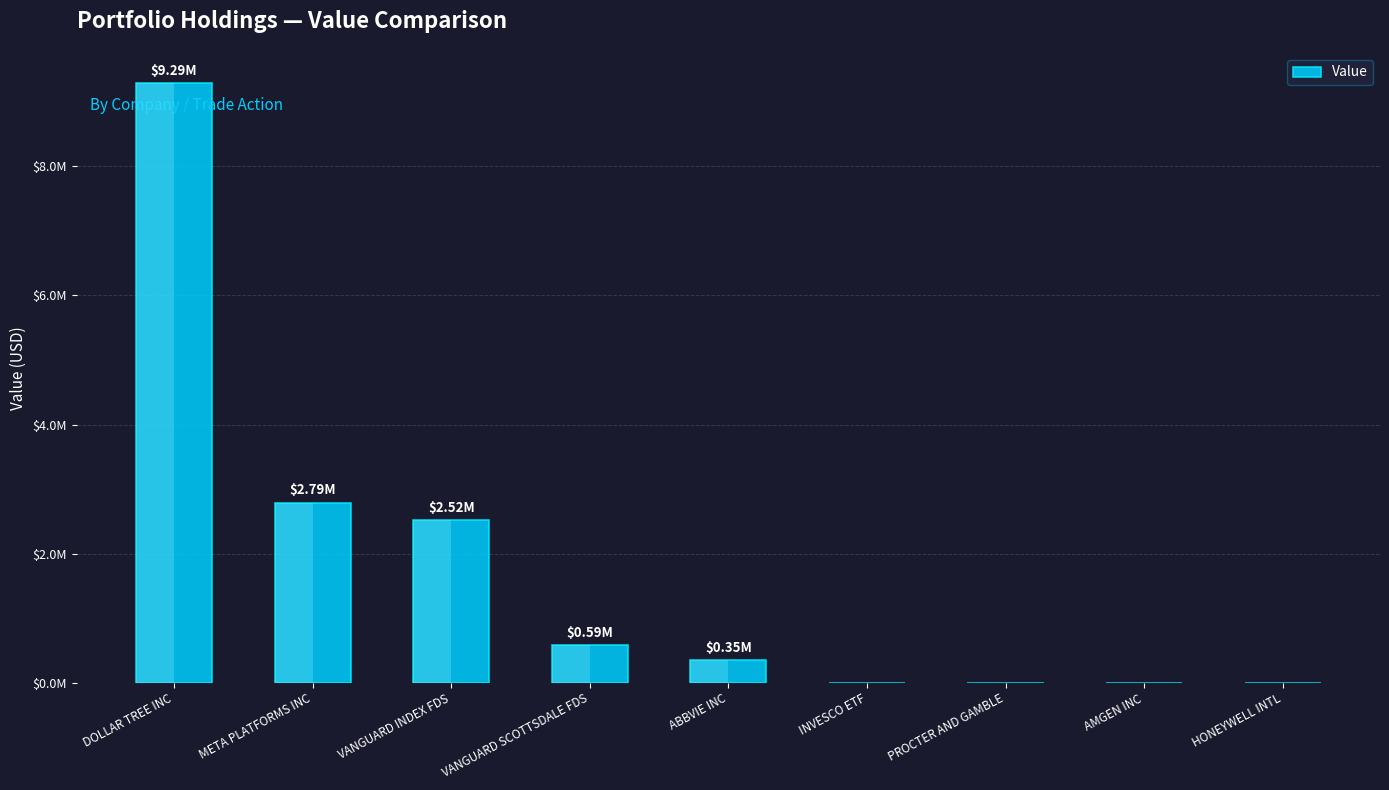

Reading left to right, list all the values displayed in this chart.

9294000	2790000	2520000	586000	352000	0	0	0	0